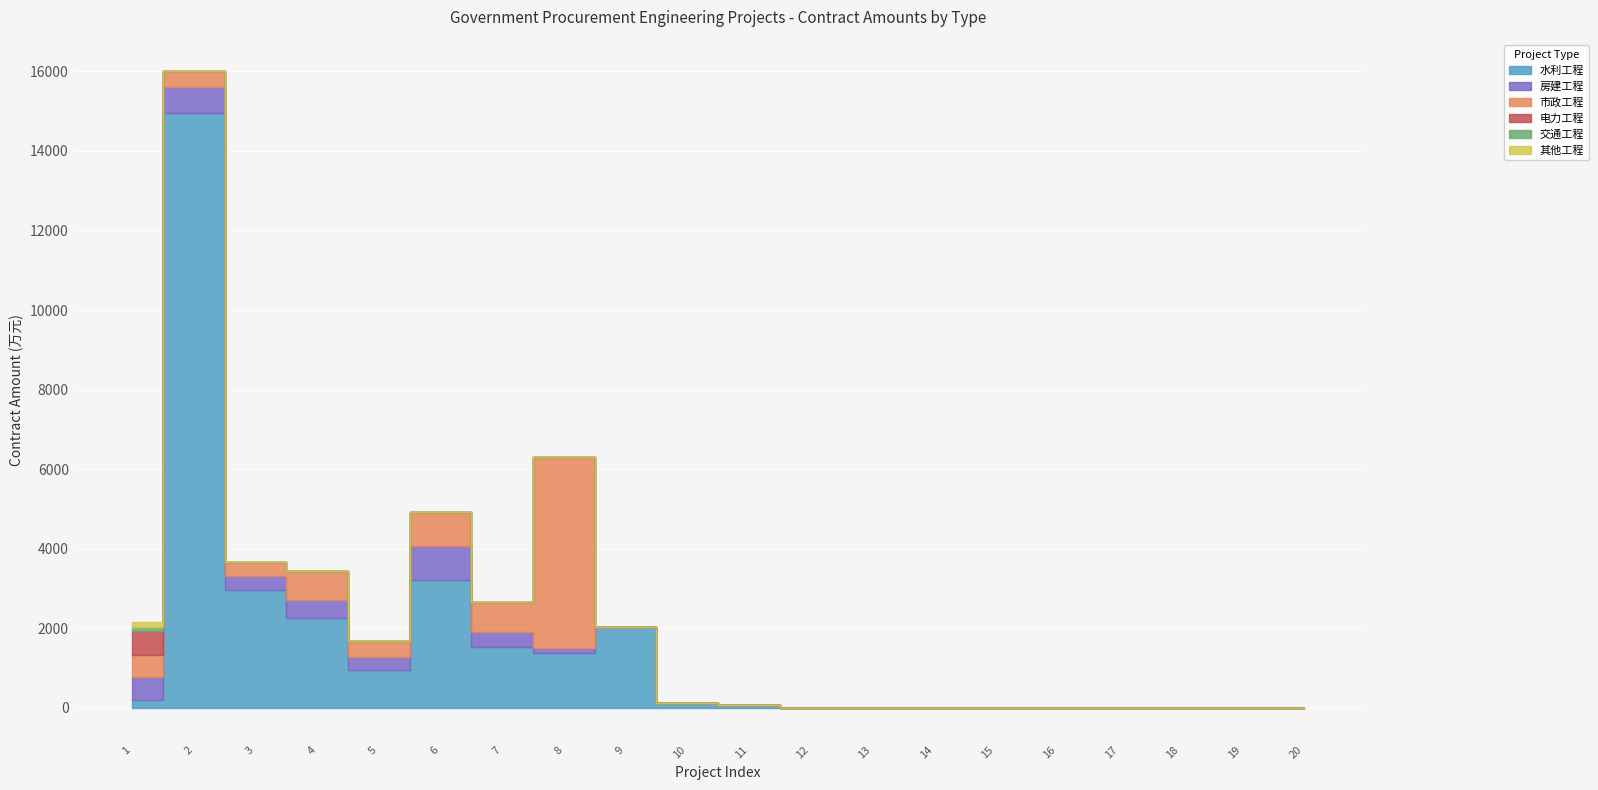

What is the total value across all series at 9?

2038.8